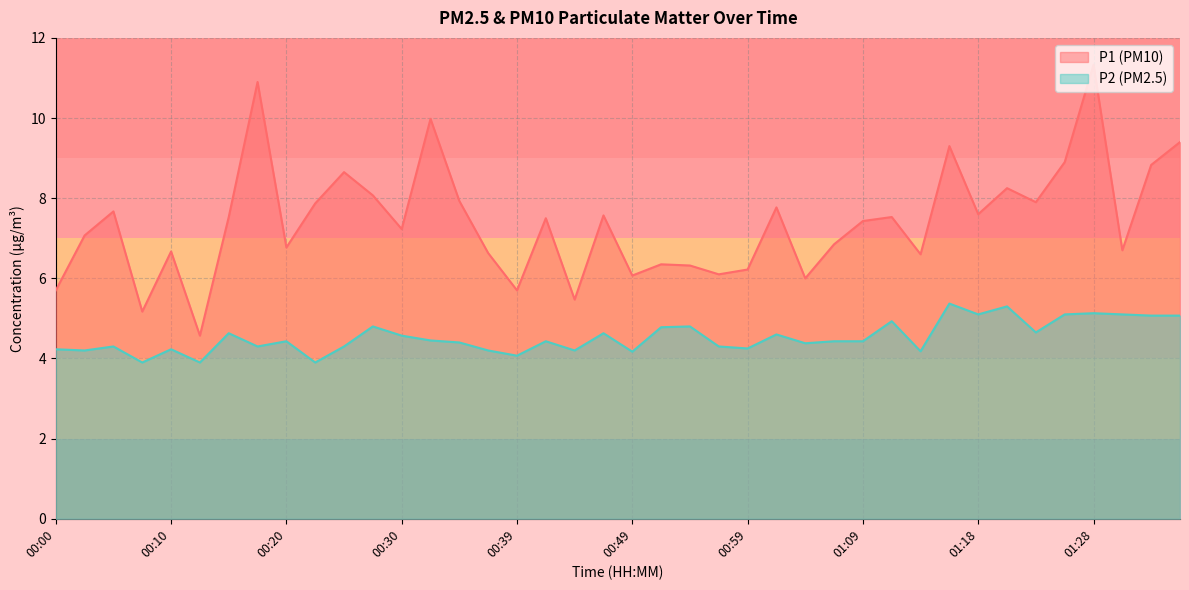

What is the maximum value shown in the chart?

11.3